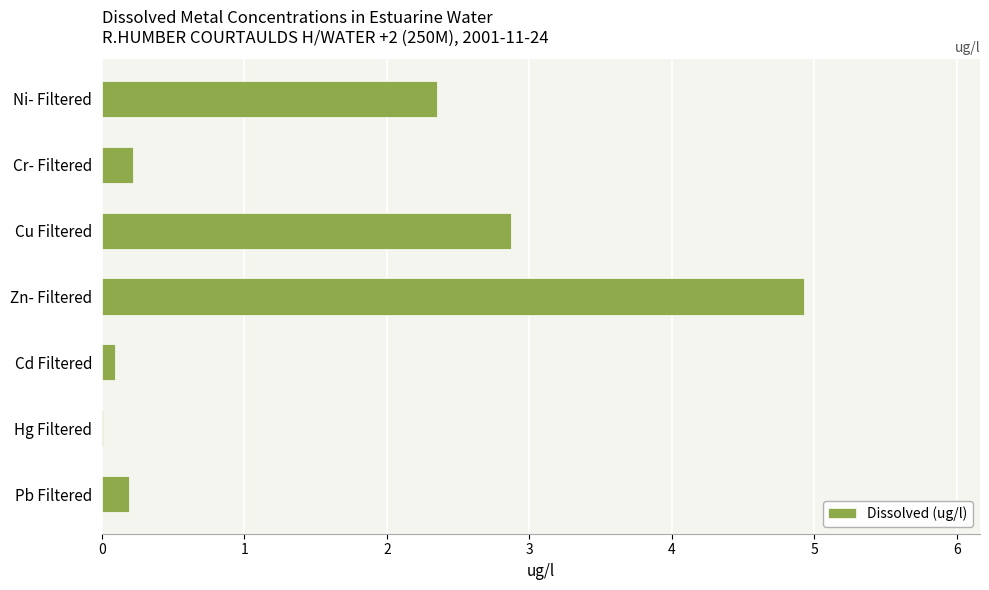

The chart shows a value of 1.7 at Cu Filtered. True or false?

False